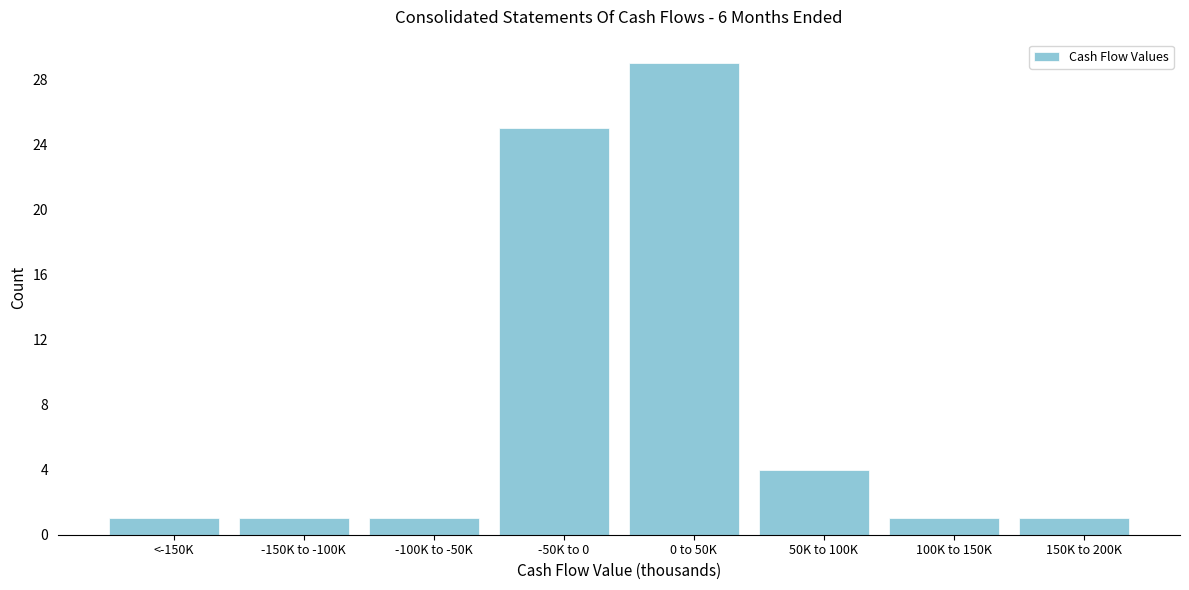

Reading right to left, list all the values displayed in this chart.

150K to 200K=1	100K to 150K=1	50K to 100K=4	0 to 50K=29	-50K to 0=25	-100K to -50K=1	-150K to -100K=1	<-150K=1